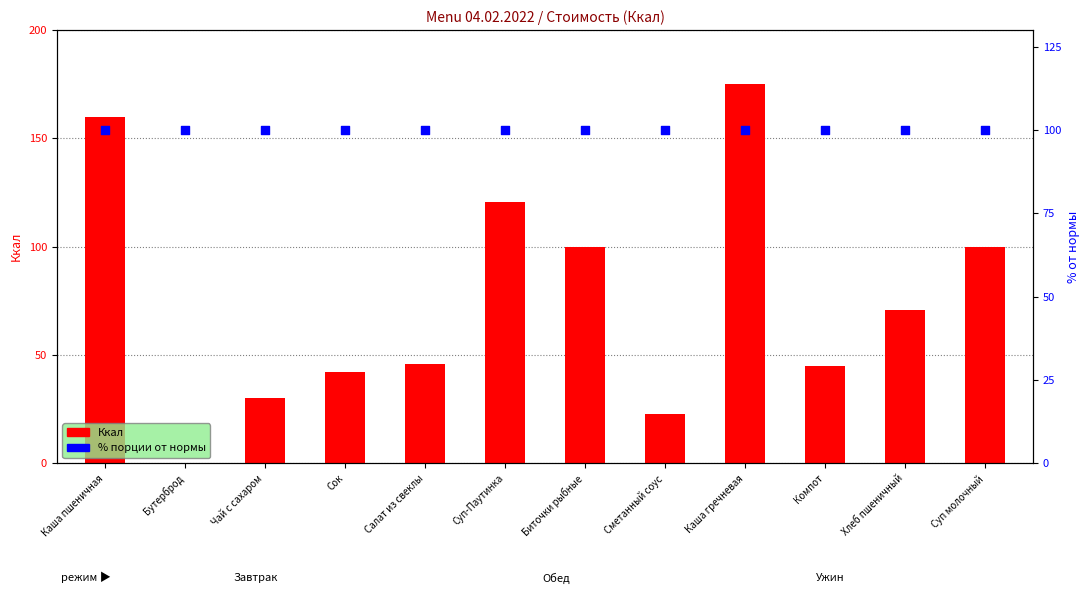

Which series has the largest total across all categories?

% порции от нормы